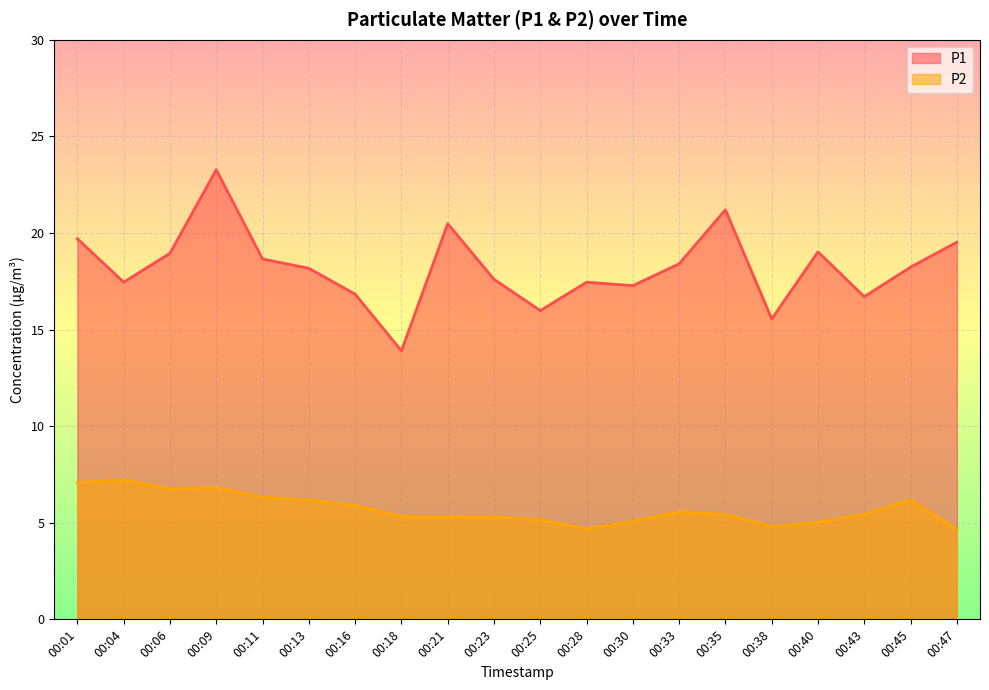

The value of P2 at 00:11 is 10.2. True or false?

False